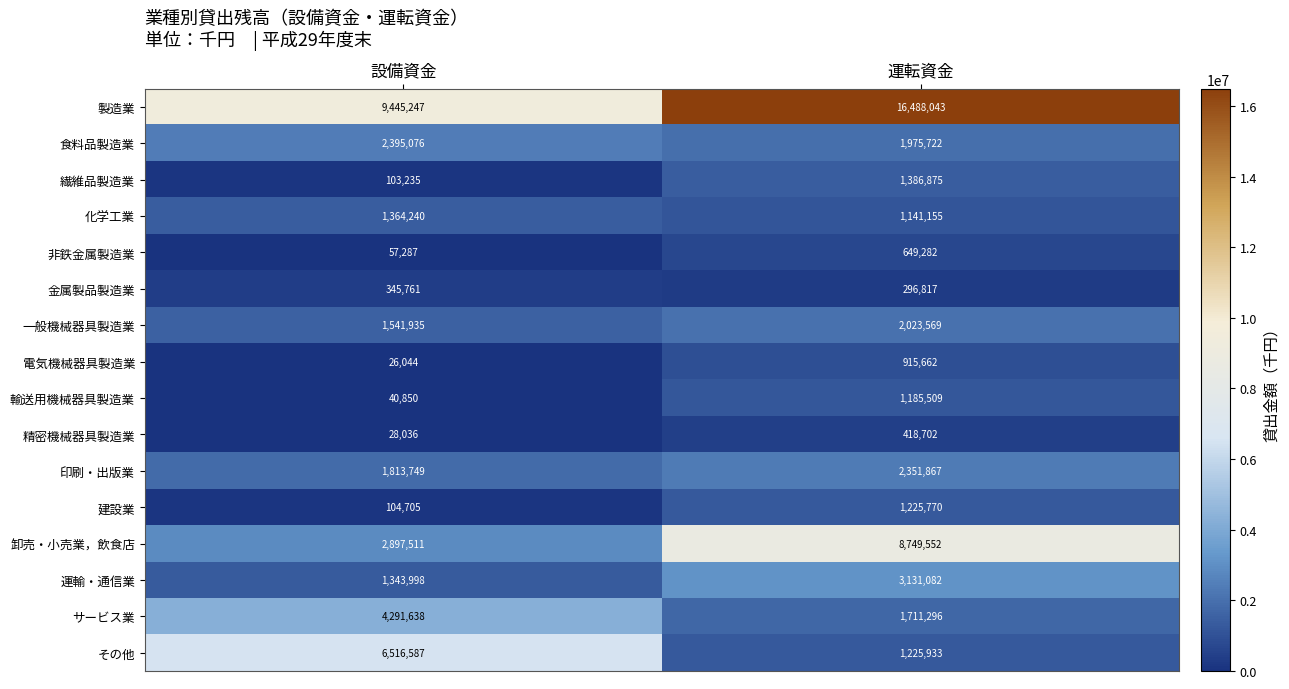

Which series has the largest total across all categories?

製造業